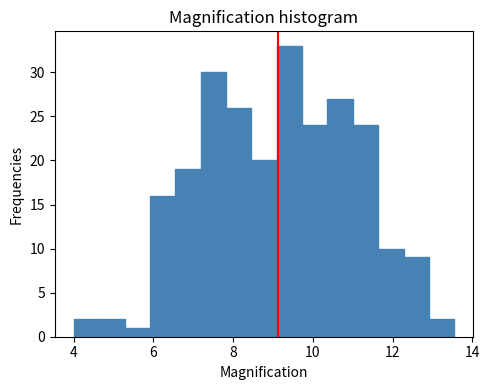

Read against the x-axis, roughly where is the centre of the tallest bar?

9.4